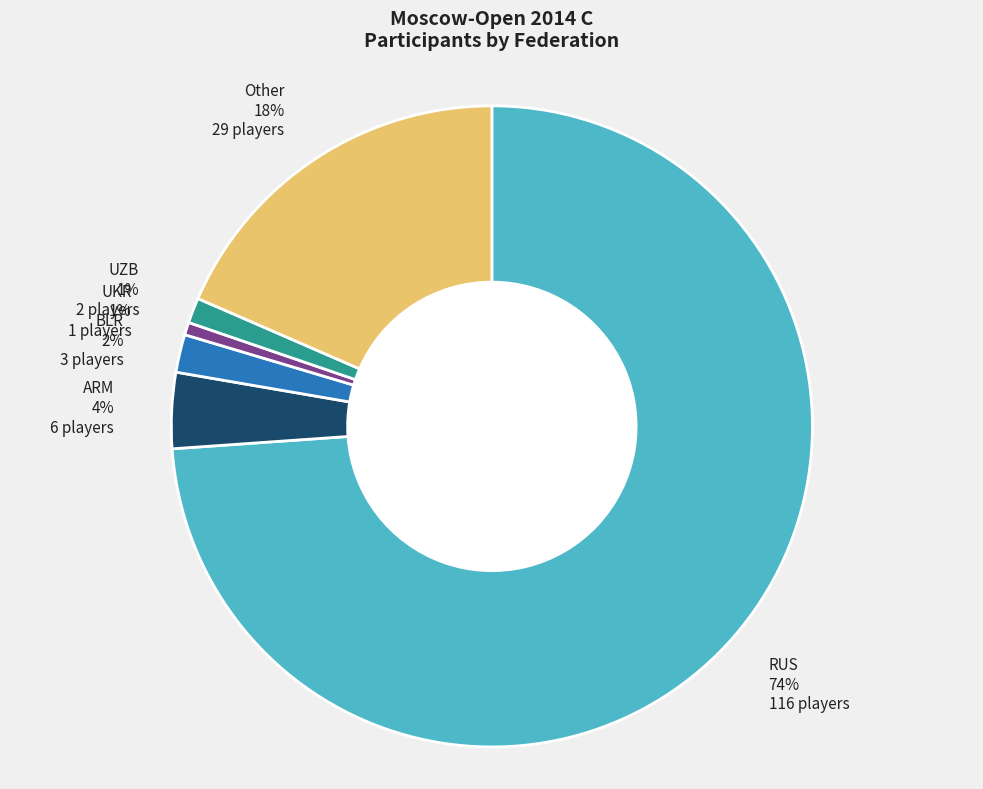

Which slice is the largest?

RUS